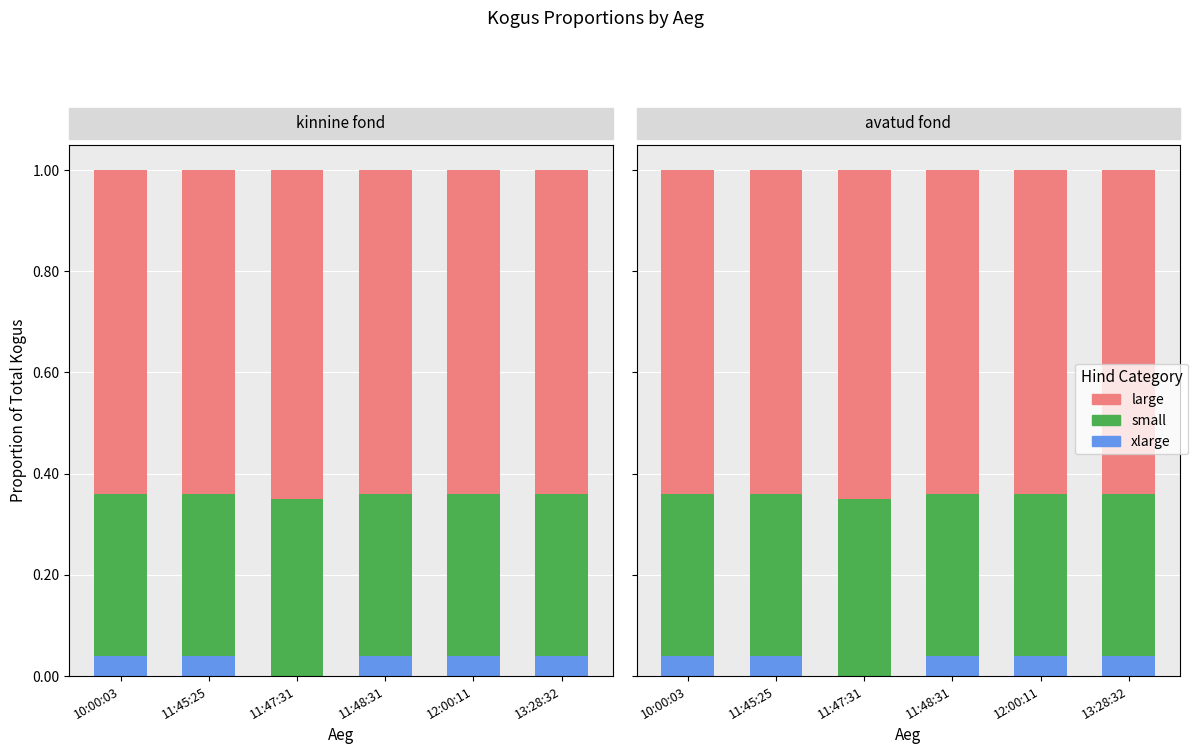

What is the label of the 4th bar from the left?

11:48:31